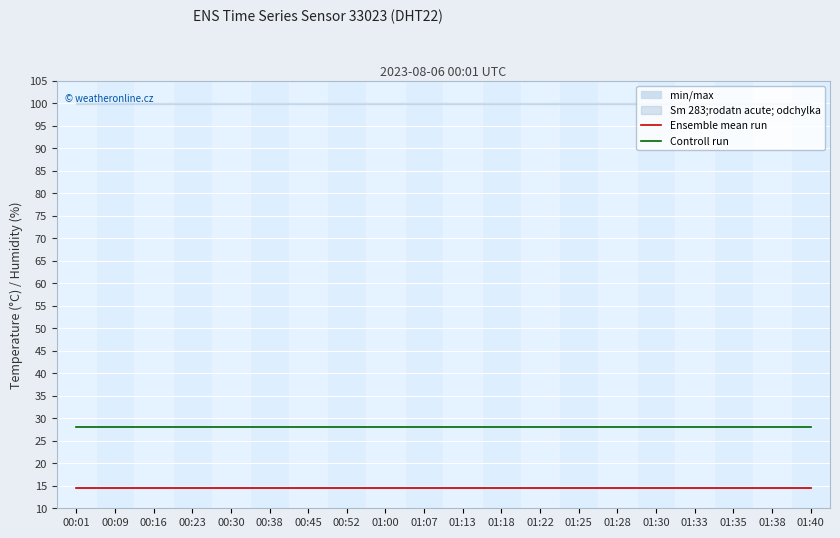

What is the label of the 12th point from the left?

01:18